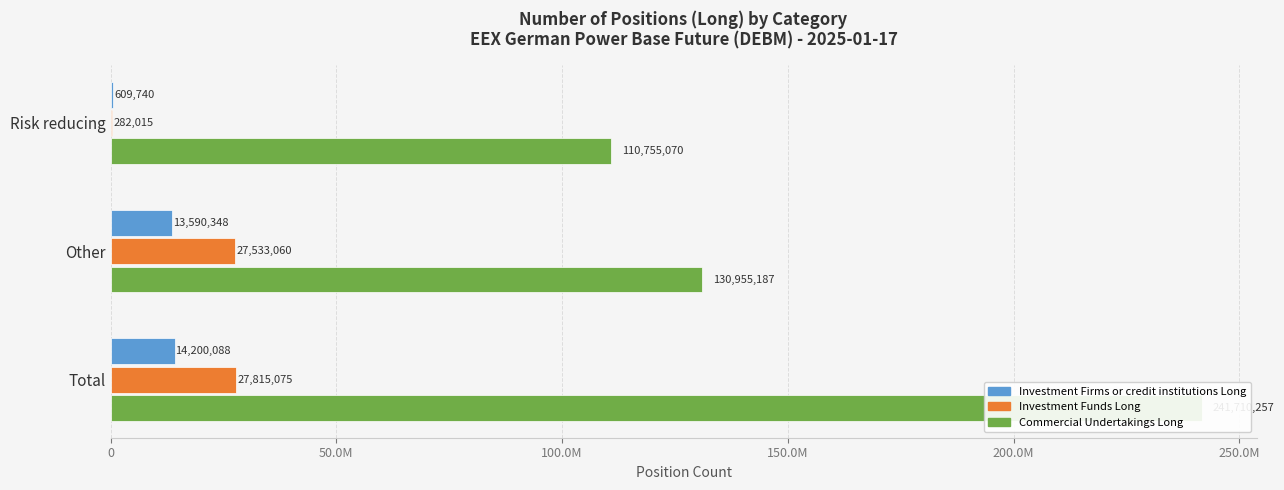

What are all the series names shown in the legend?

Investment Firms or credit institutions Long, Investment Funds Long, Commercial Undertakings Long